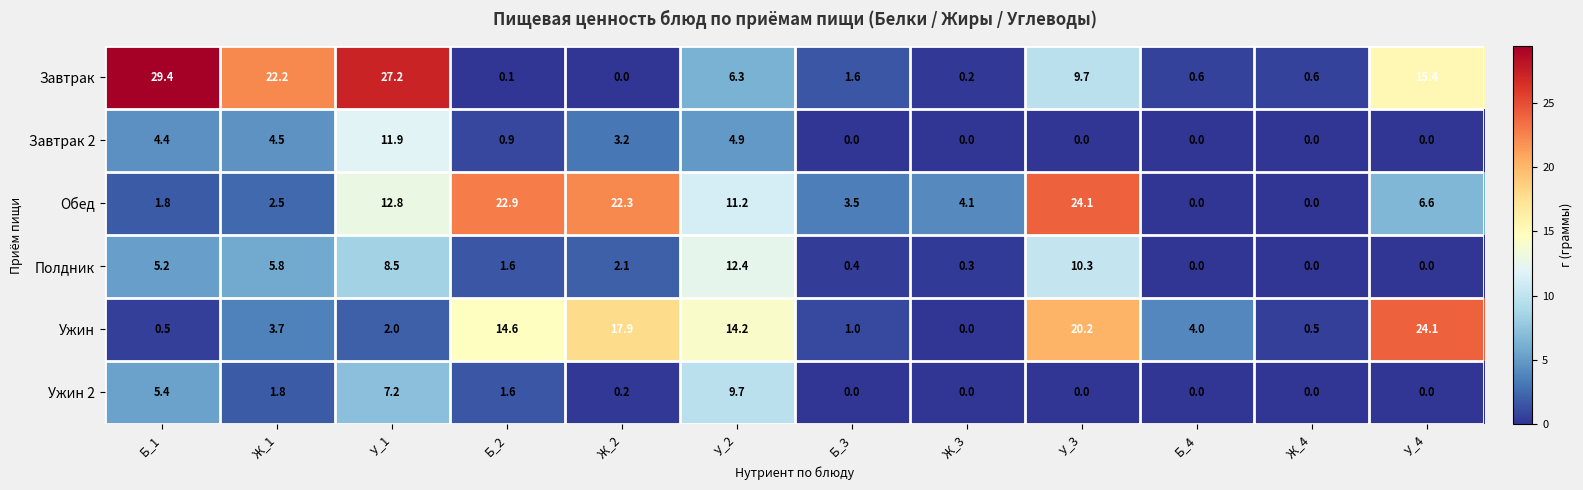

The Завтрак 2 series shows -4.6 at Ж_3. True or false?

False